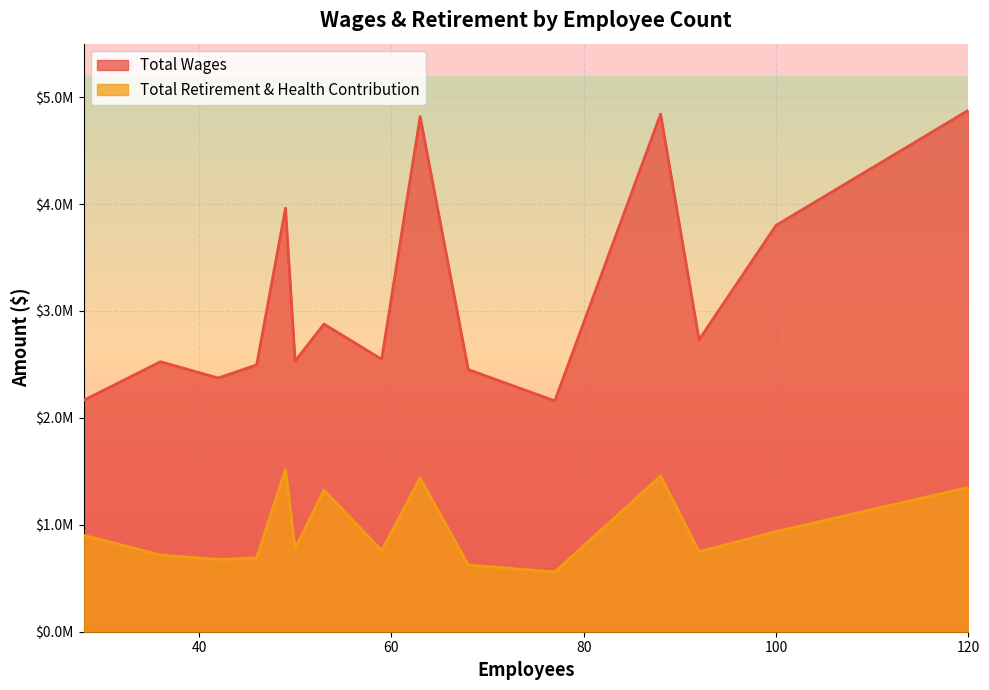

What are all the series names shown in the legend?

Total Wages, Total Retirement & Health Contribution